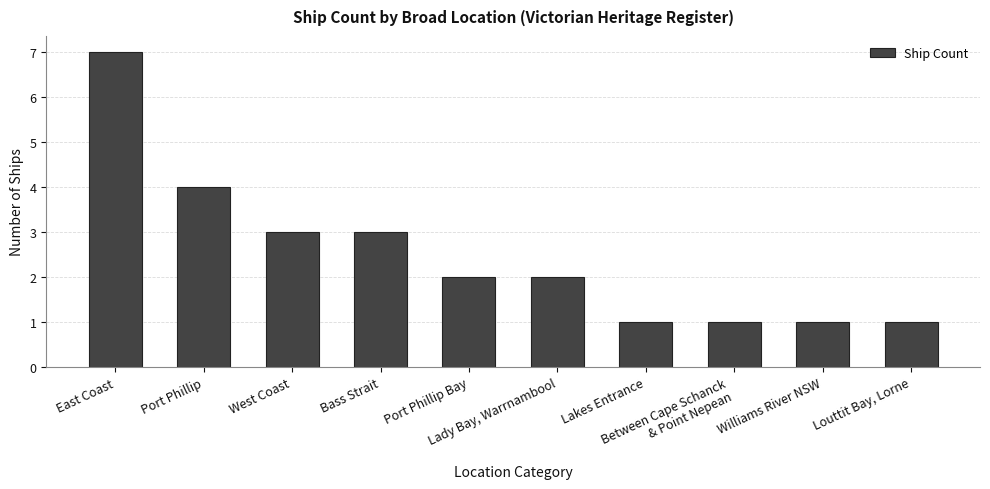

Which category has the highest value across all series?

East Coast